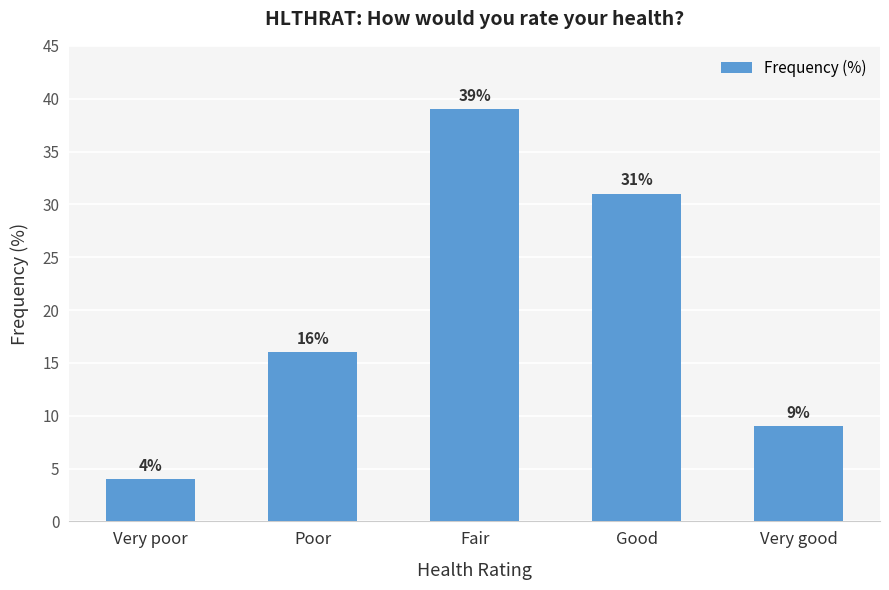

Between Very poor and Very good, which is larger?

Very good